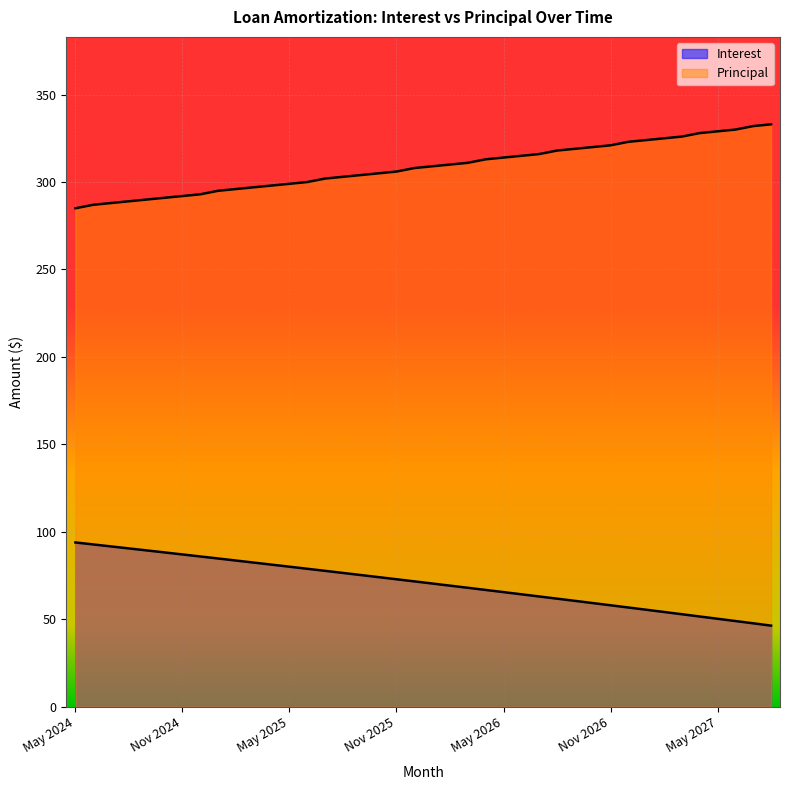

True or false: Interest has more than 1 interior local peaks.

False